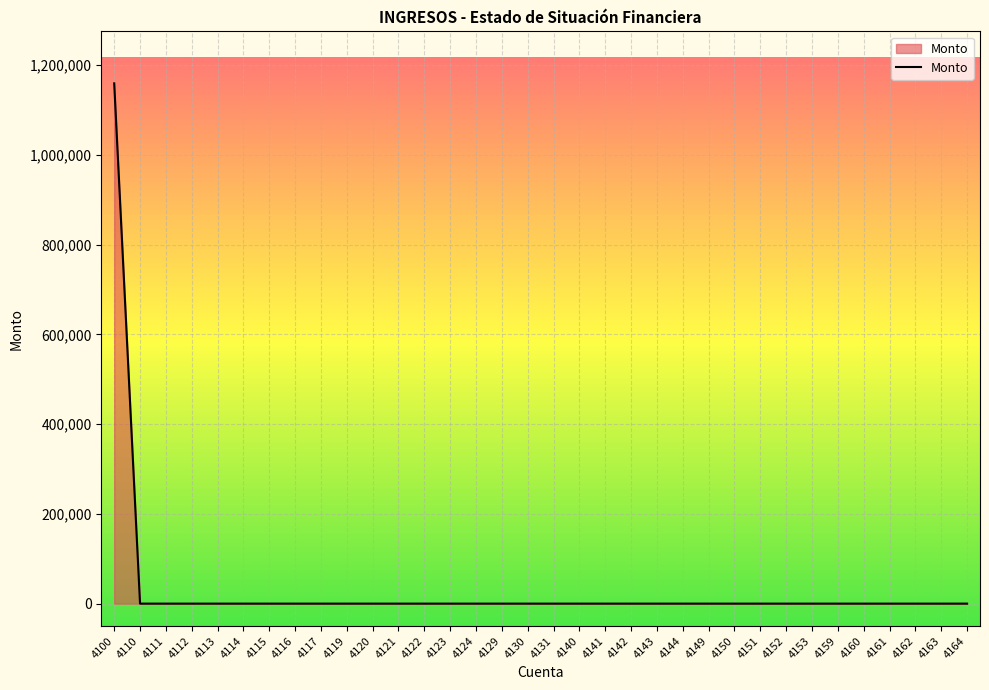

What is the maximum value shown in the chart?

1159409.5